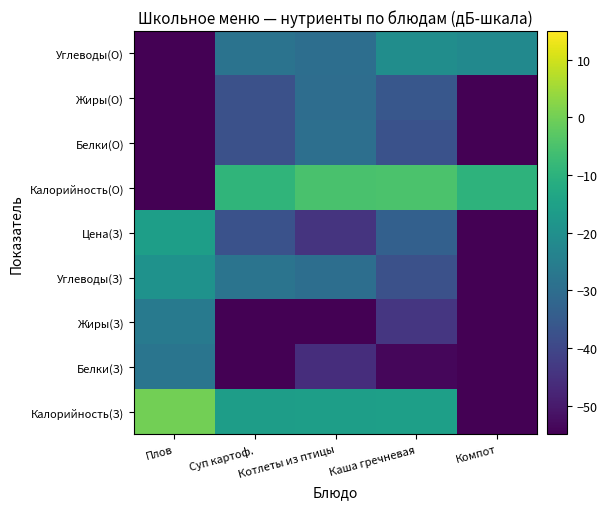

What is the total value across all series at Суп картоф.?

-368.0